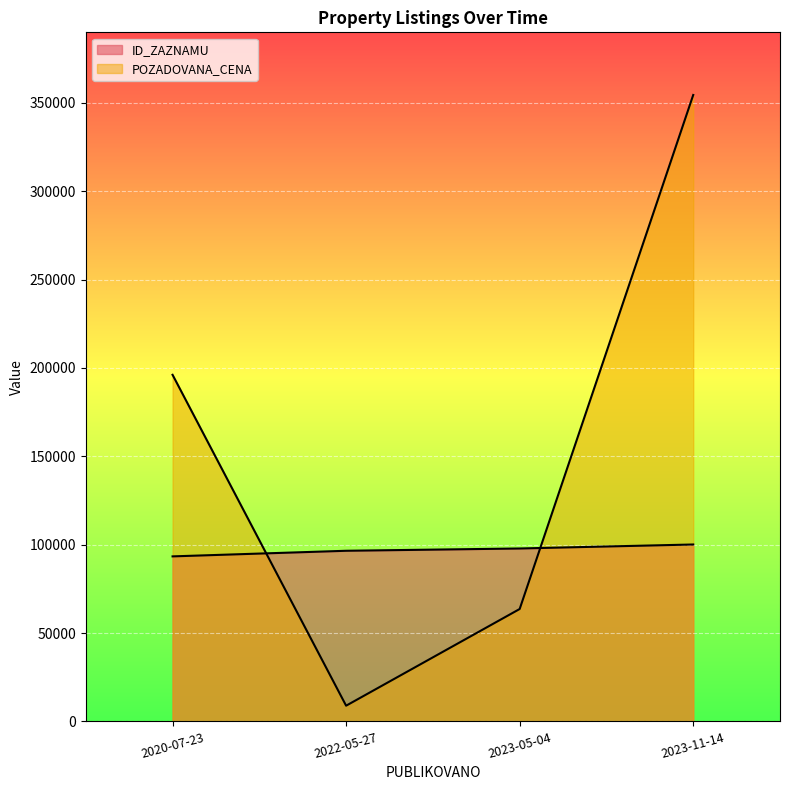

Reading left to right, what are all the values shown in this chart?

ID_ZAZNAMU: 2020-07-23=93378	2022-05-27=96553	2023-05-04=97847	2023-11-14=100103
POZADOVANA_CENA: 2020-07-23=196120	2022-05-27=8890	2023-05-04=63600	2023-11-14=354460